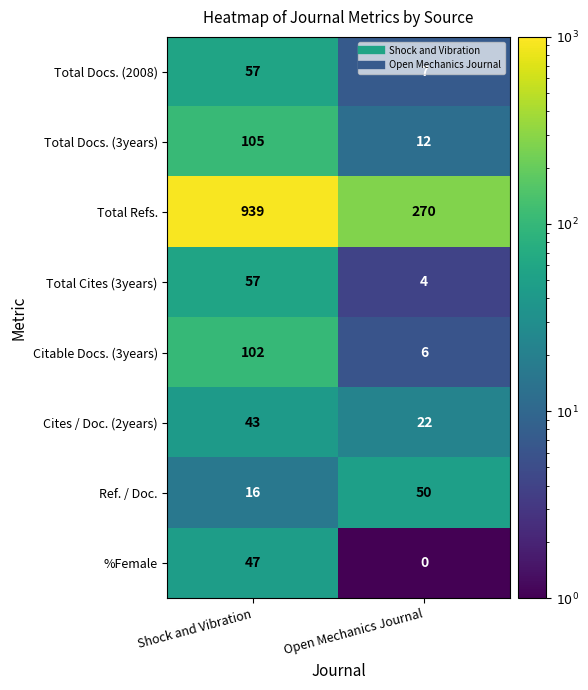

Read the Total Refs. value at Open Mechanics Journal.

270